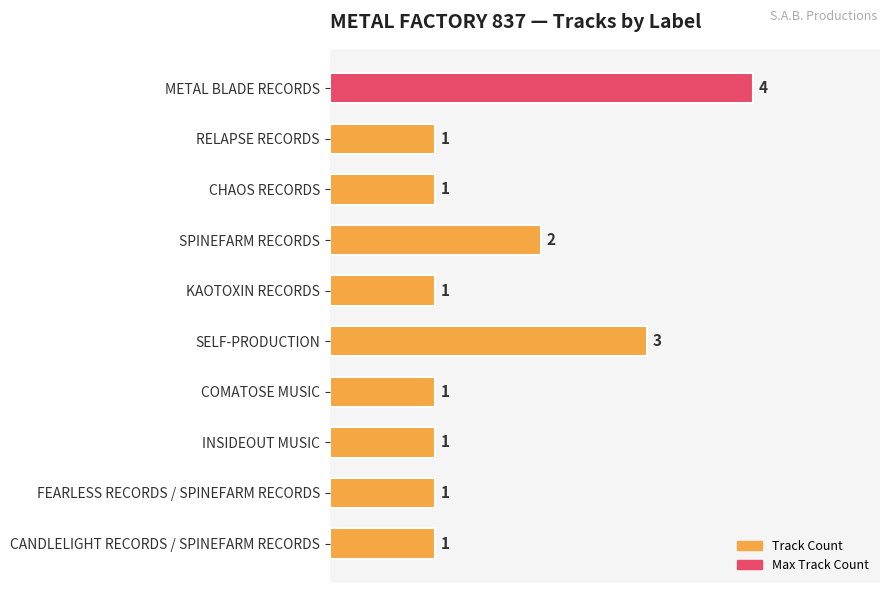

Between SELF-PRODUCTION and COMATOSE MUSIC, which is larger?

SELF-PRODUCTION